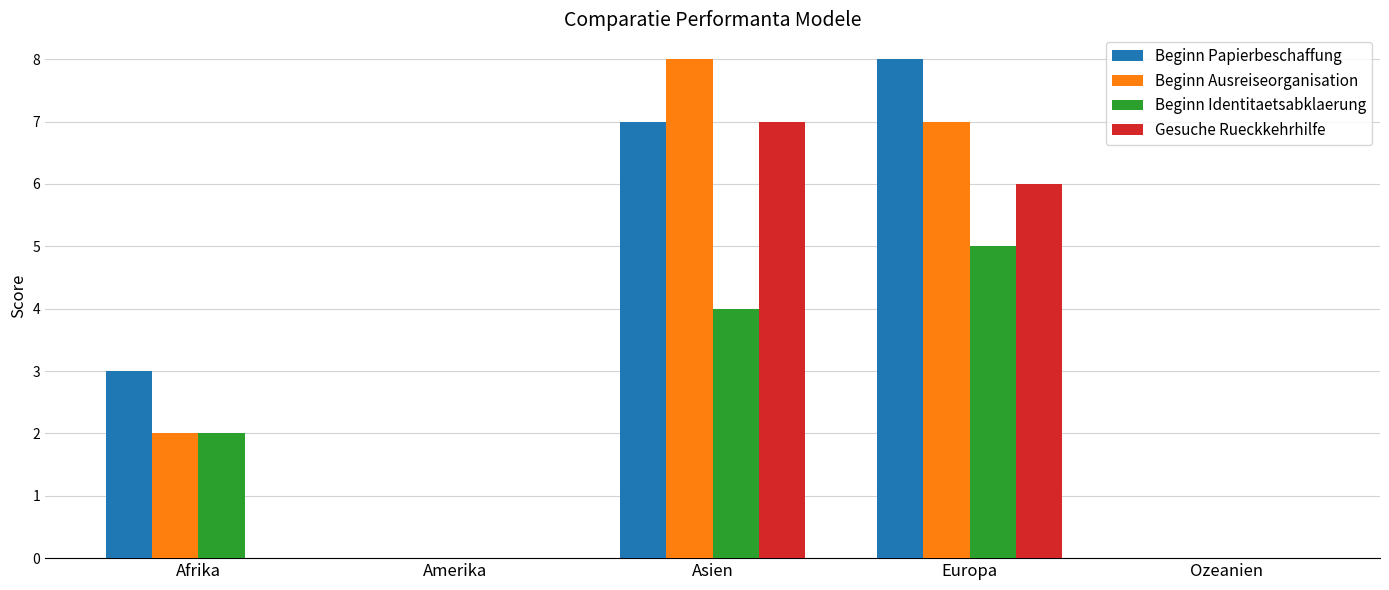

True or false: Beginn Identitaetsabklaerung has a value of 0 at Amerika.

True